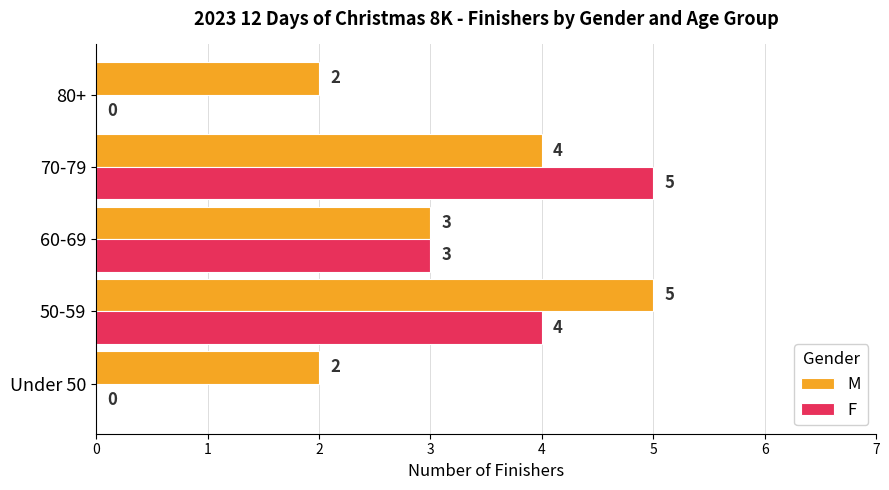

At which label is M closest to 3?

60-69